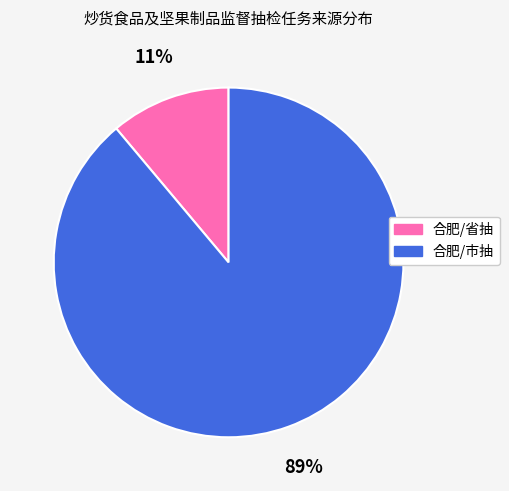

Rank the categories by value from highest to lowest.

合肥/市抽, 合肥/省抽